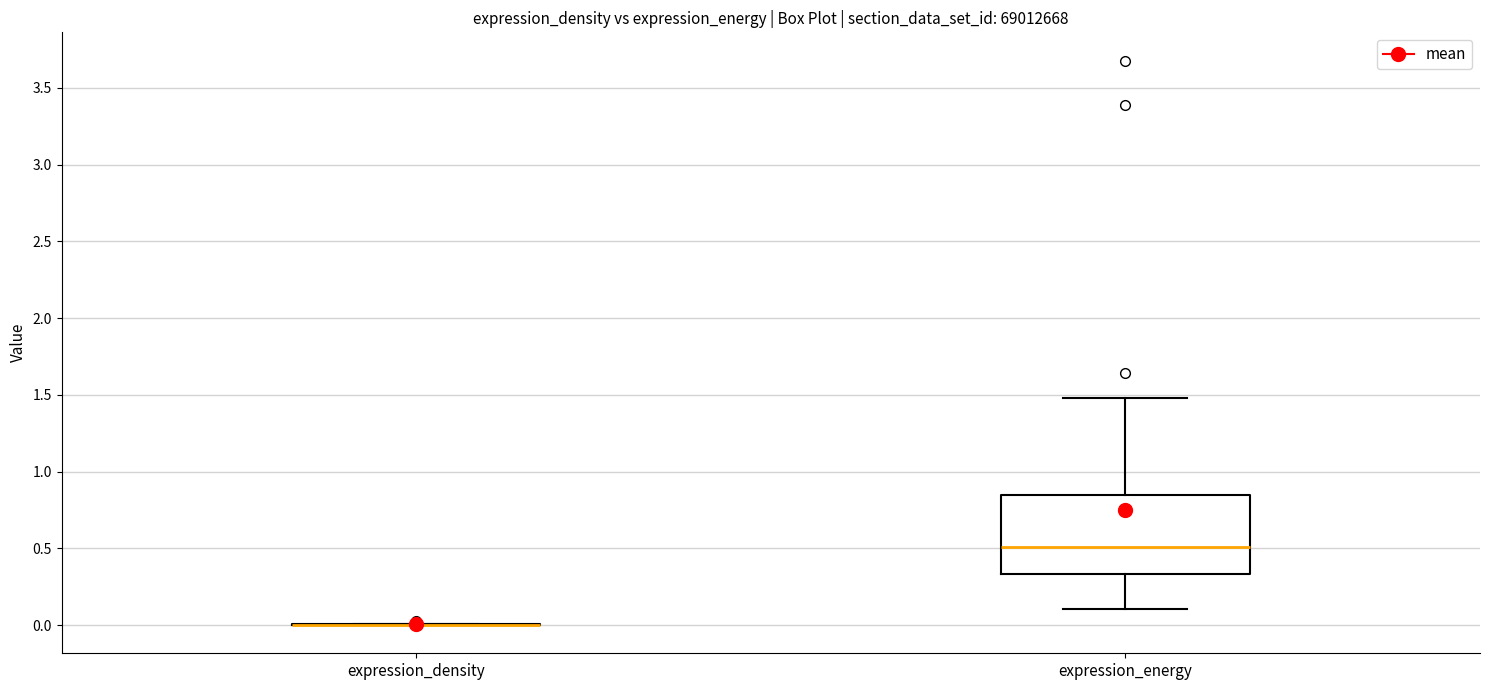

Where does the median line of the box for expression_energy sit on the y-axis? The values are not printed on the chart, so give them approximately, as read against the axis.

0.50